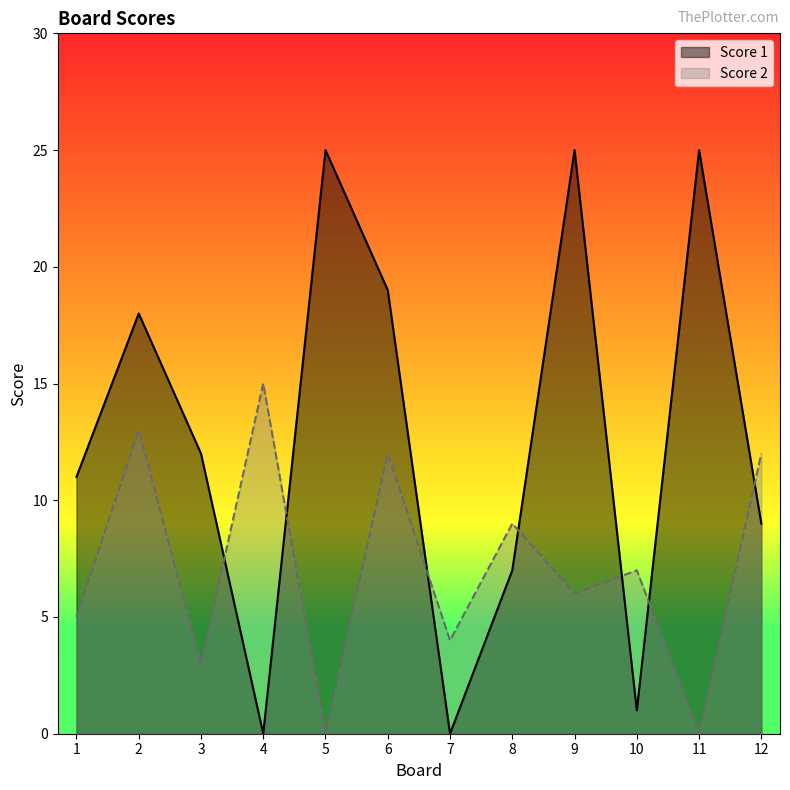

How many data points does each series have?

12